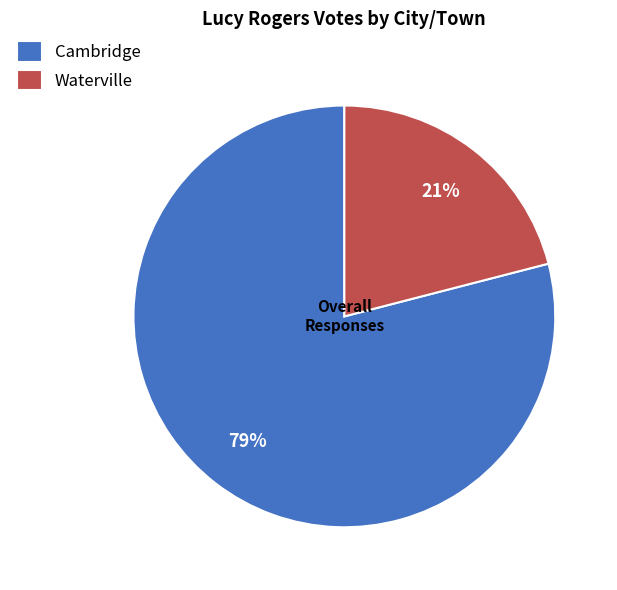

Is there any slice that represents more than half of the pie?

Yes